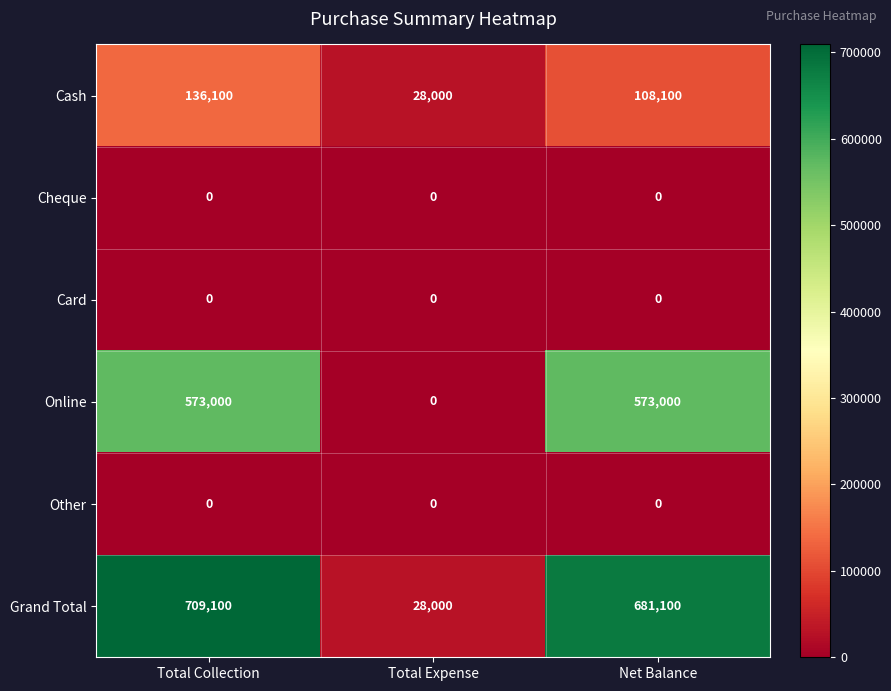

What is the difference between the Cash values at Total Collection and Total Expense?

108100